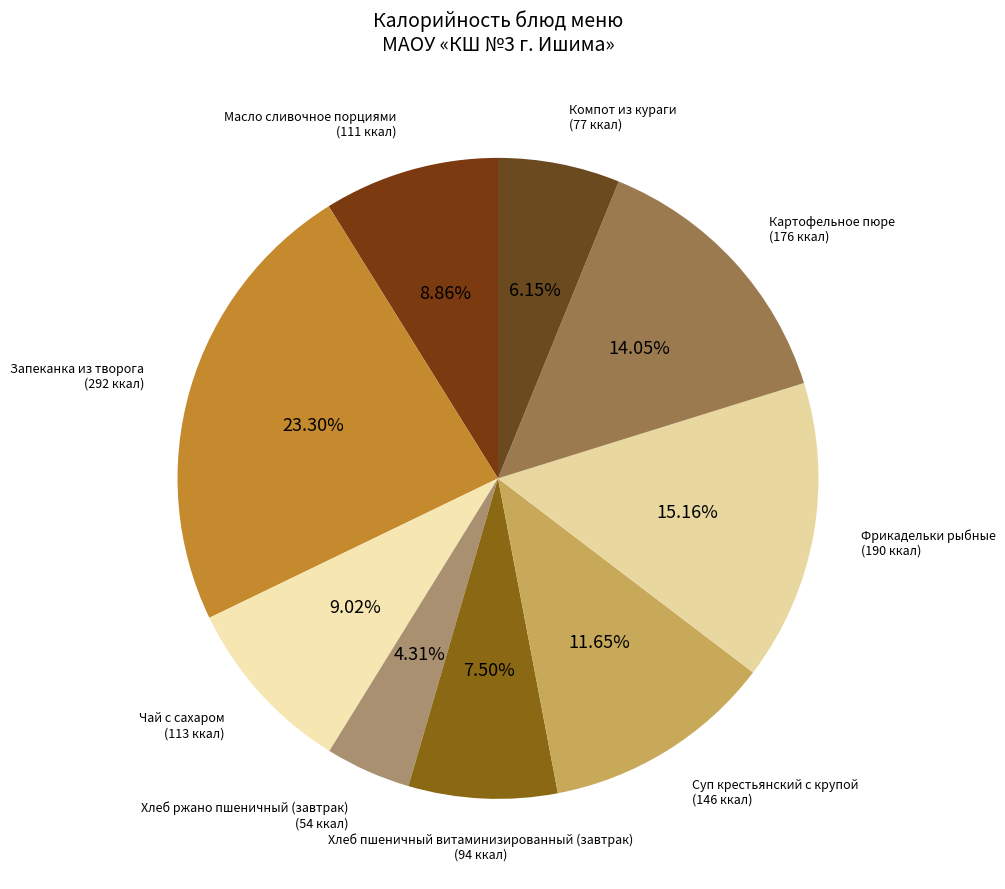

Is Чай с сахаром the majority of the pie?

No